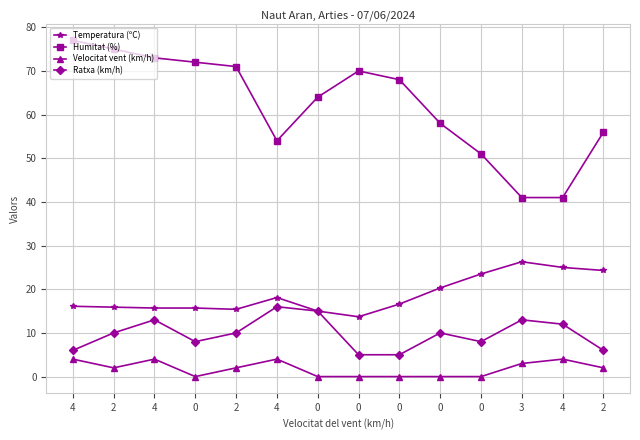

Does the chart have visible grid lines?

Yes